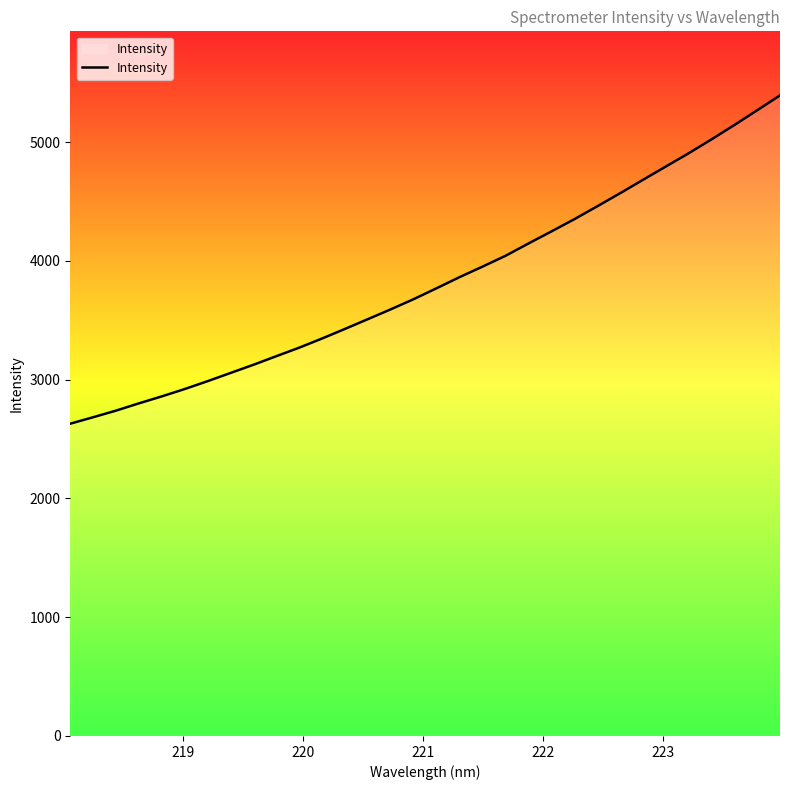

What is the difference between the maximum and minimum values?

2764.0